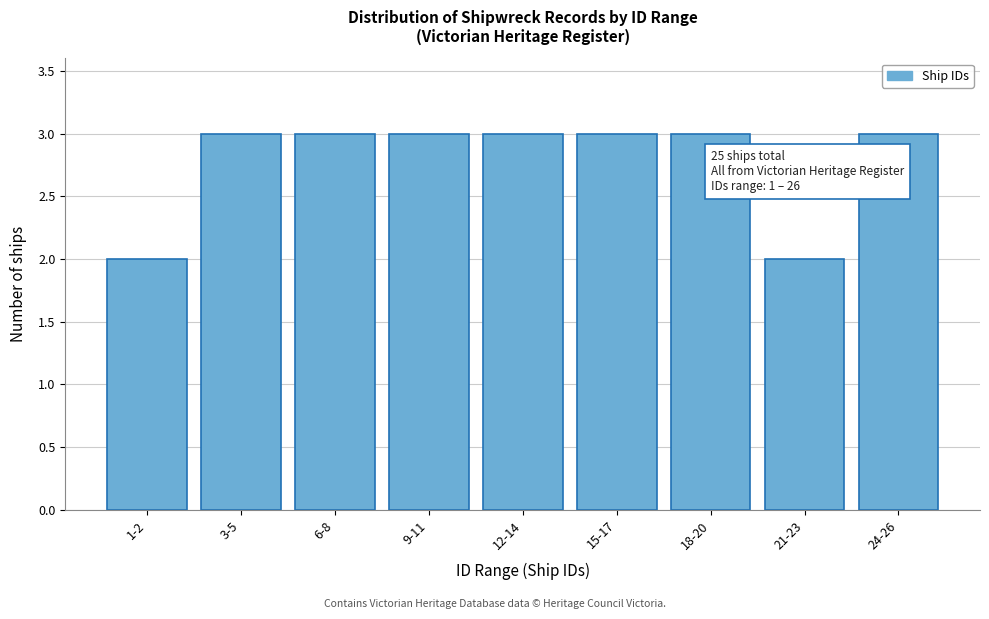

Reading left to right, list all the values displayed in this chart.

1-2=2	3-5=3	6-8=3	9-11=3	12-14=3	15-17=3	18-20=3	21-23=2	24-26=3